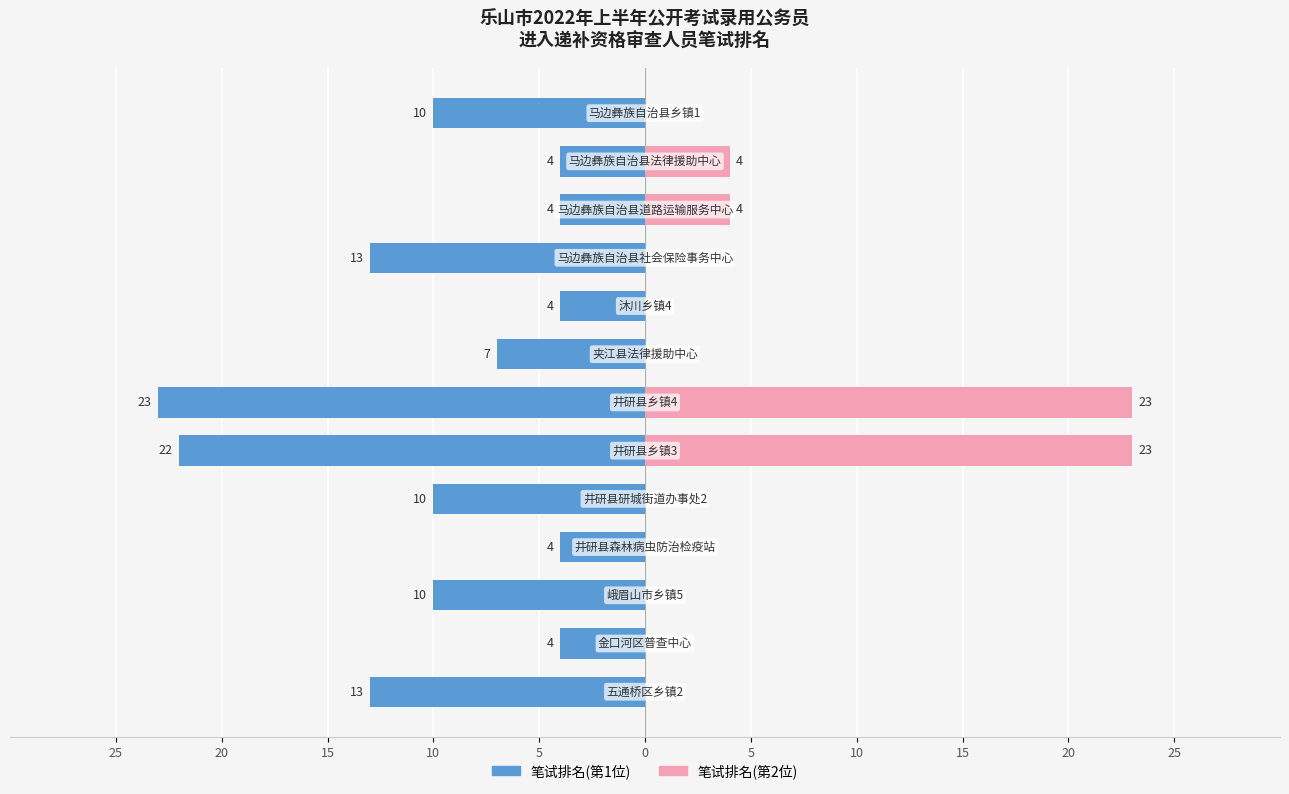

What are all the series names shown in the legend?

笔试排名(第1位), 笔试排名(第2位)